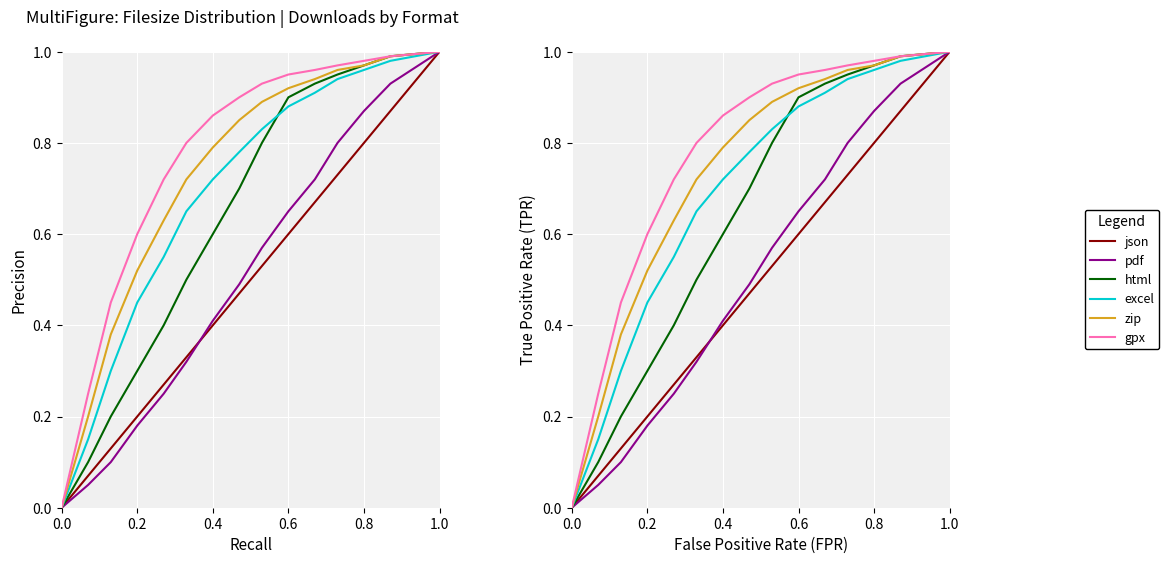

True or false: zip and html intersect in this chart.

False